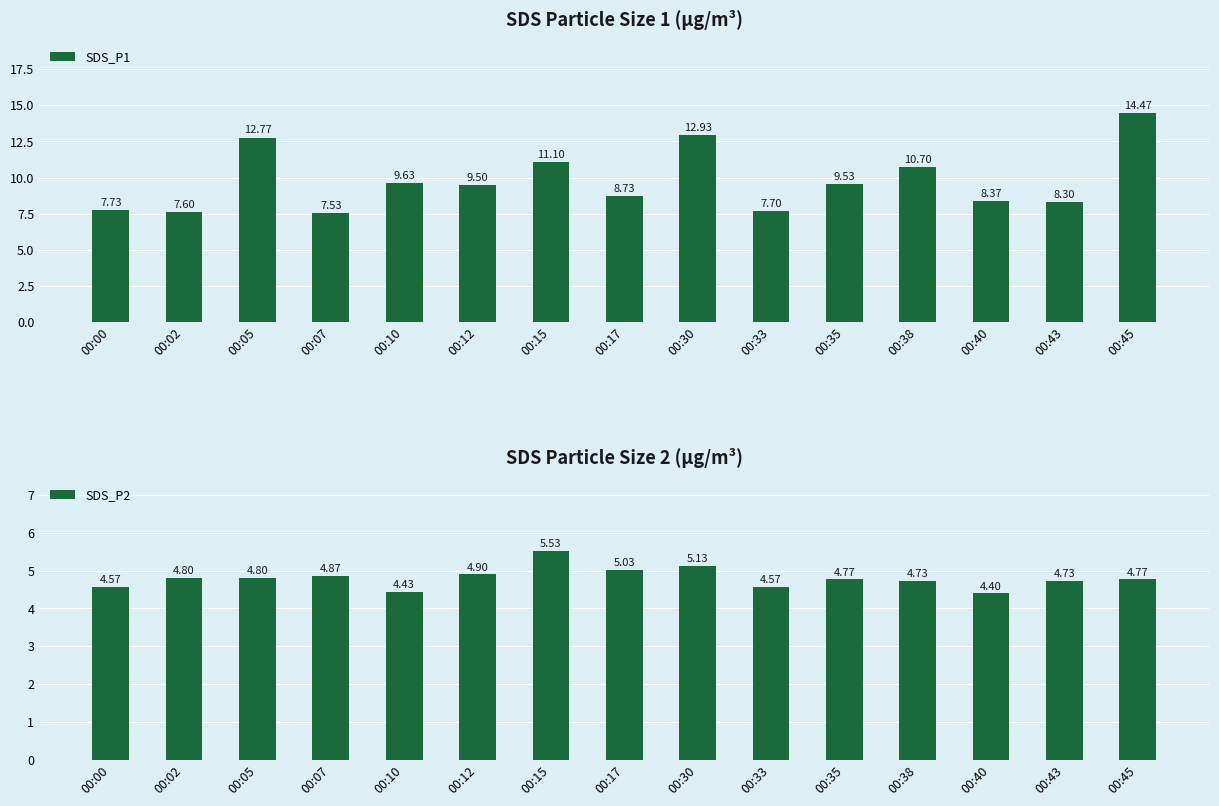

What is the approximate value of SDS_P2 at 00:12?

4.9